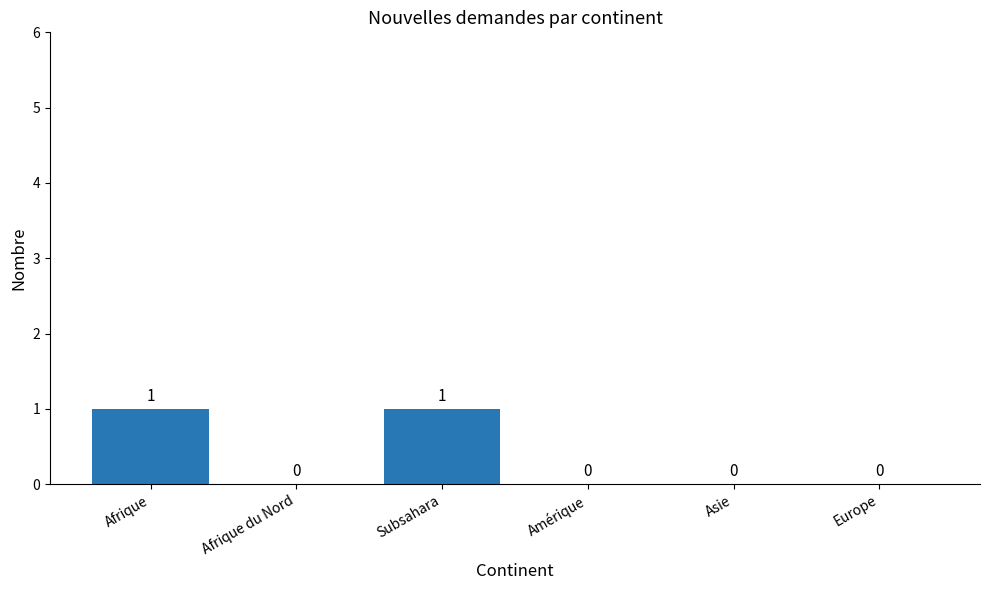

Between Europe and Afrique, which is larger?

Afrique